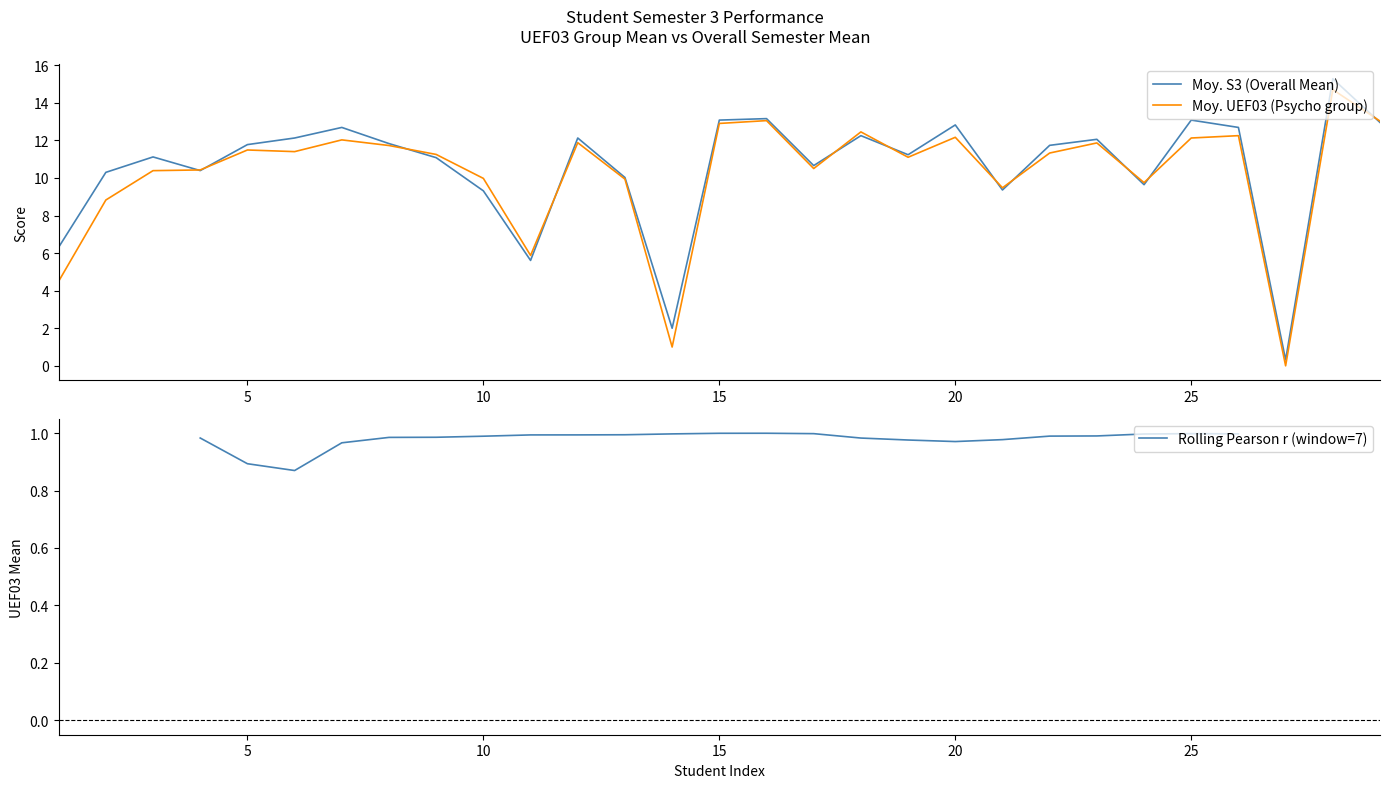

Reading left to right, what are all the values shown in this chart?

Moy. S3 (Overall Mean): 6.3	10.3	11.1	10.4	11.8	12.1	12.7	11.8	11.1	9.3	5.6	12.1	10.0	2.0	13.1	13.2	10.7	12.2	11.2	12.8	9.4	11.7	12.1	9.6	13.1	12.7	0.3	15.3	13.0
Moy. UEF03 (Psycho group): 4.5	8.8	10.4	10.4	11.5	11.4	12.0	11.7	11.2	10.0	5.9	11.9	9.9	1.0	12.9	13.1	10.5	12.4	11.1	12.2	9.5	11.3	11.9	9.8	12.1	12.2	0.0	14.7	13.0